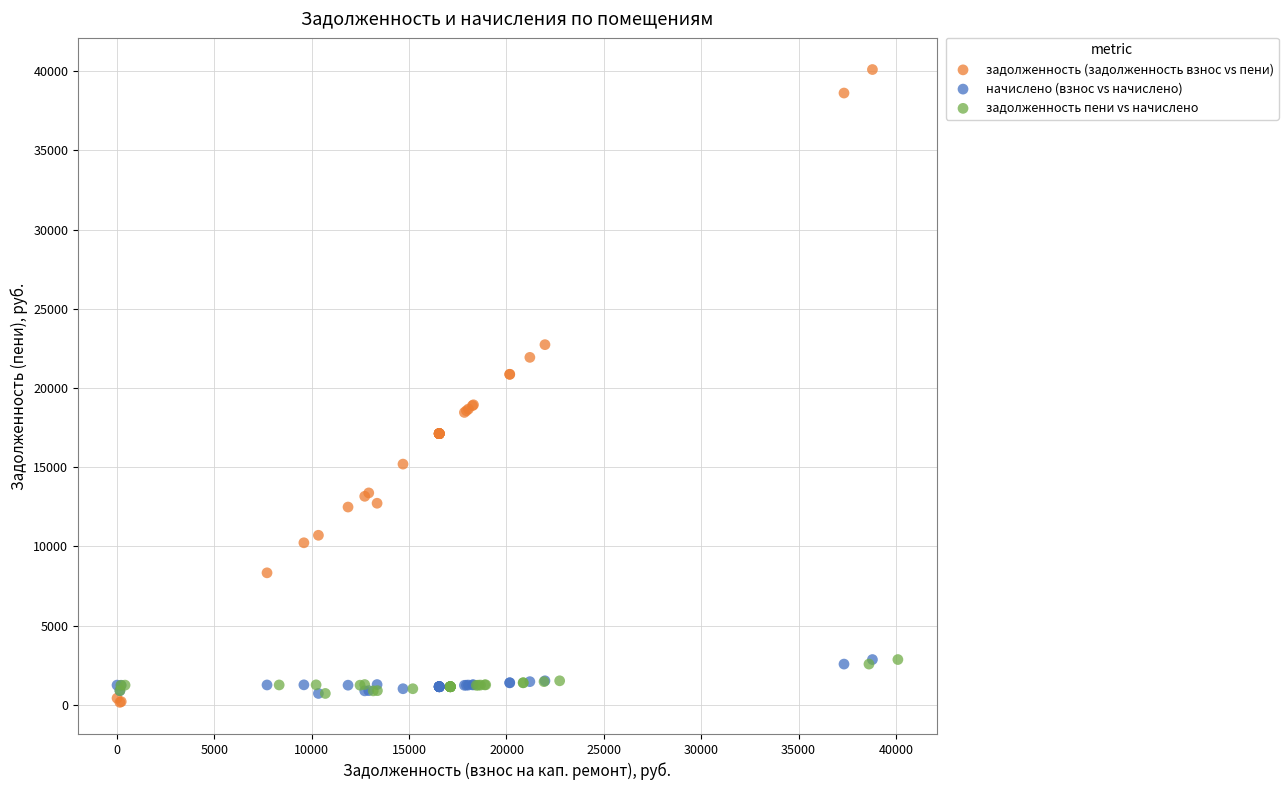

Which series contains the highest Y value?

задолженность (задолженность взнос vs пени)